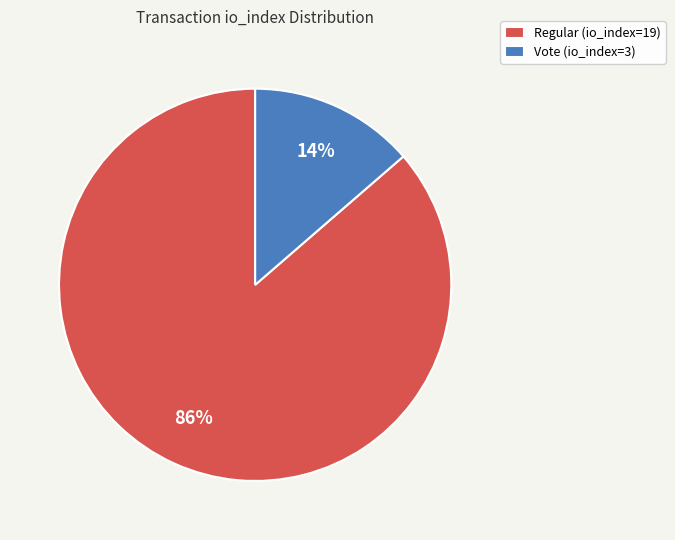

Is it true that Regular (io_index=19) is 86% of the pie?

True